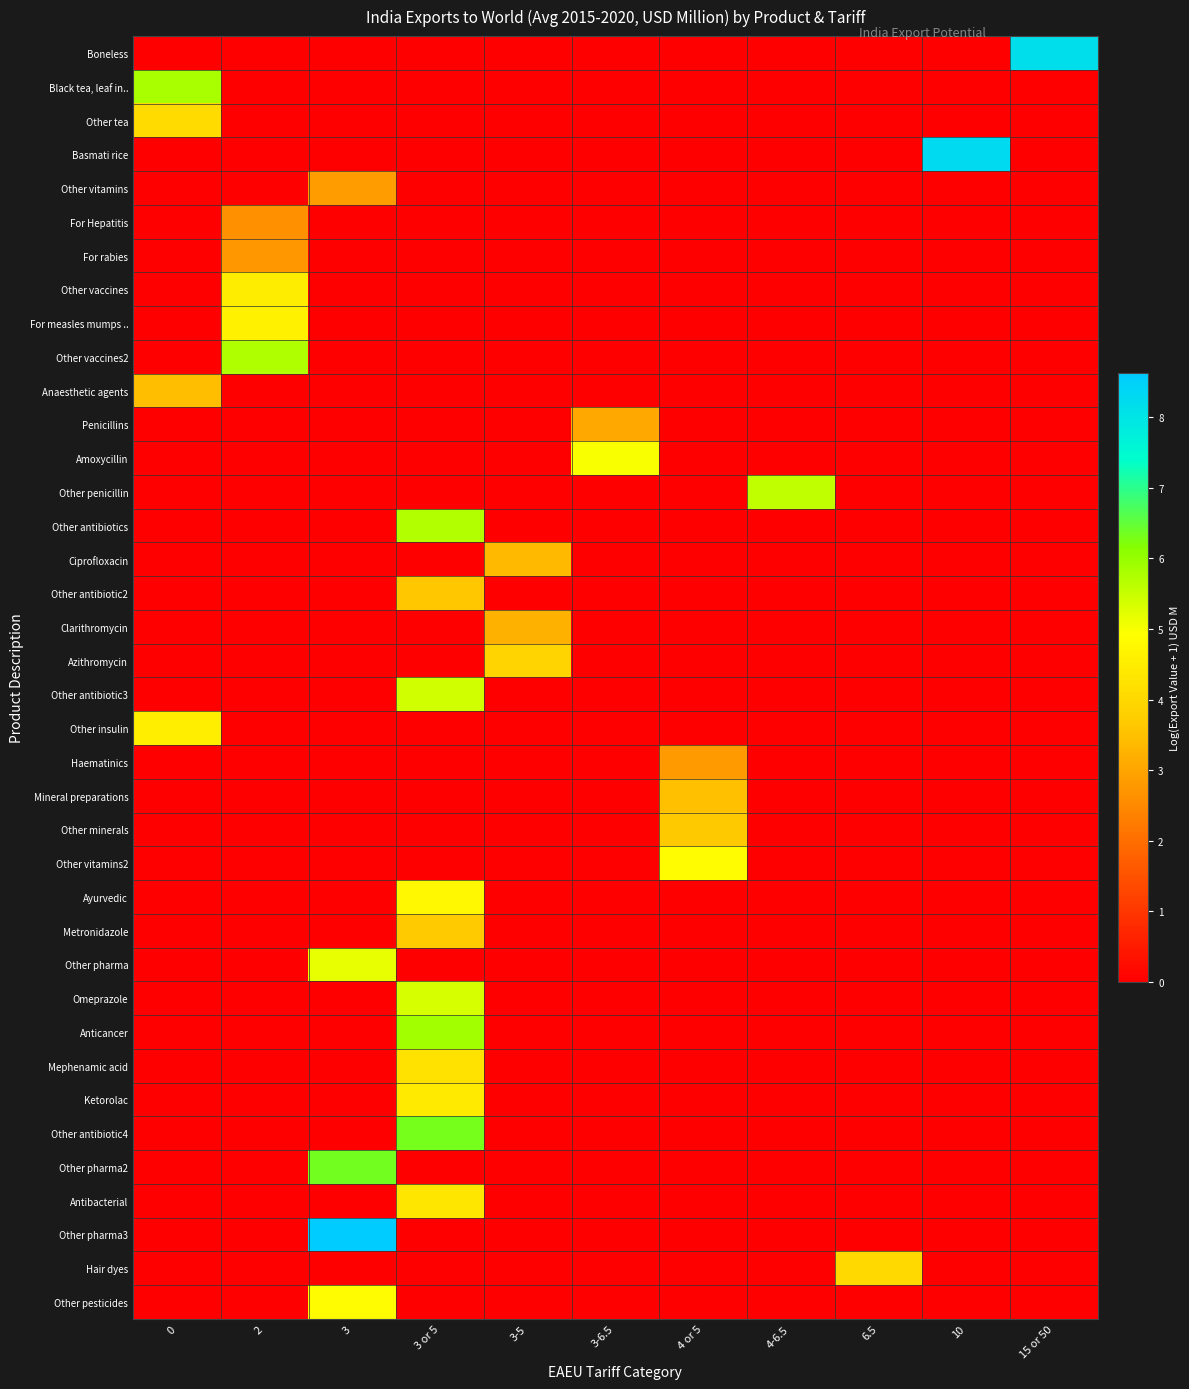

Count the number of categories in the chart.

11